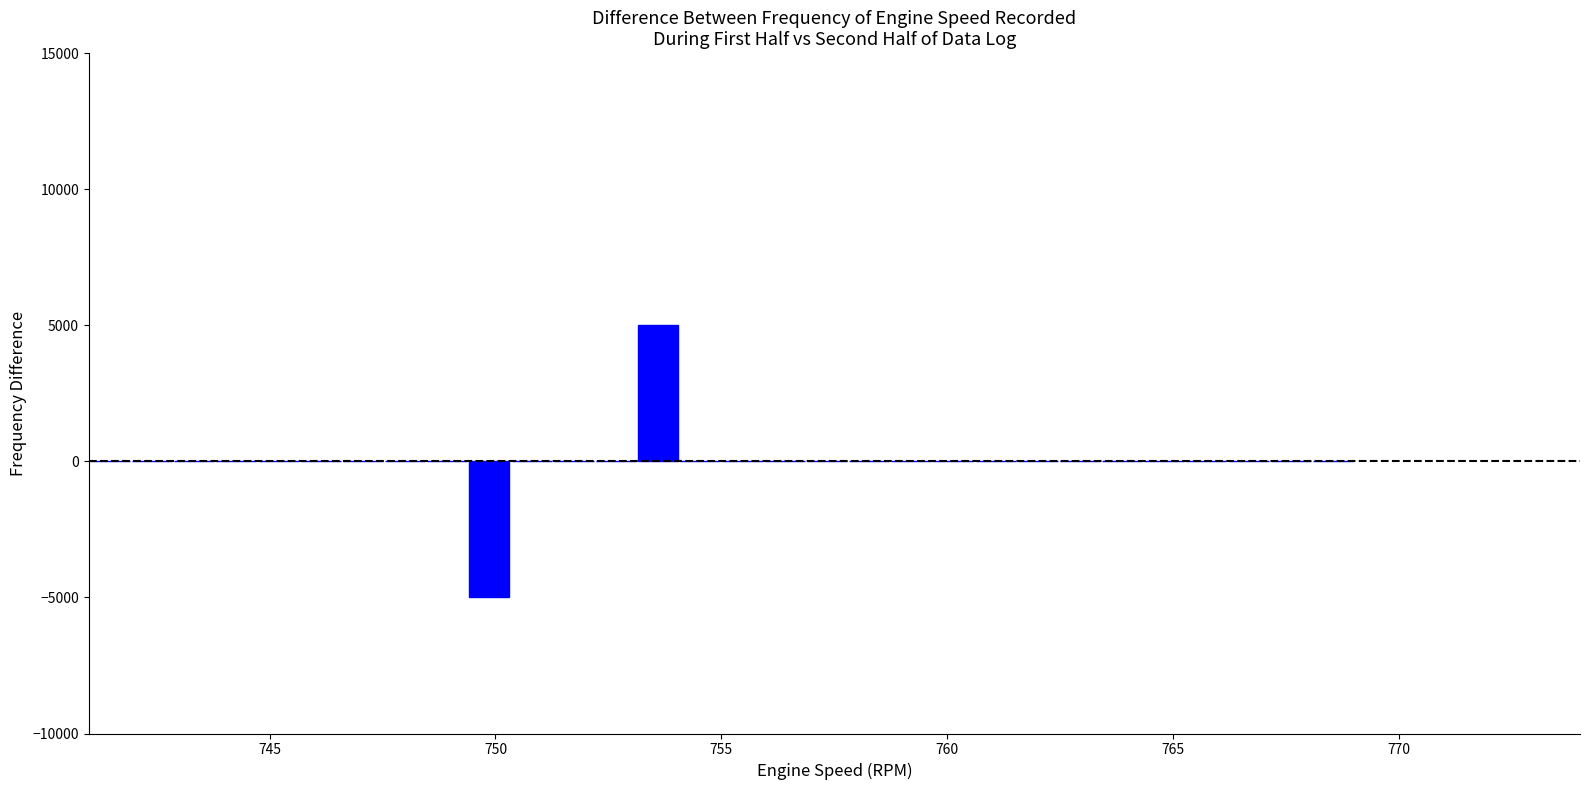

Around what value on the x-axis is the tallest bar? Give the approximate position of its centre, as read against the axis.

753.5